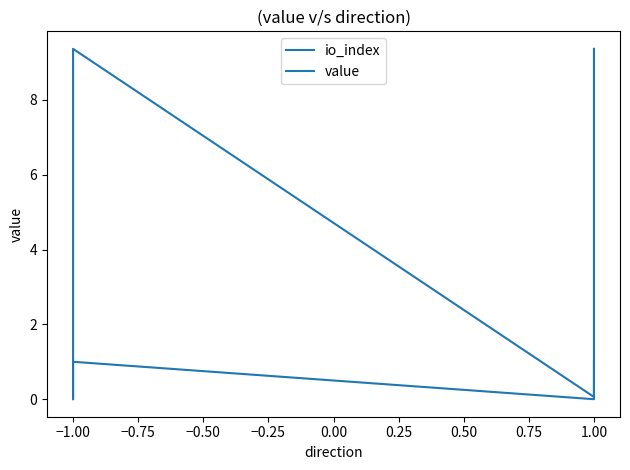

True or false: io_index and value cross at least once.

False